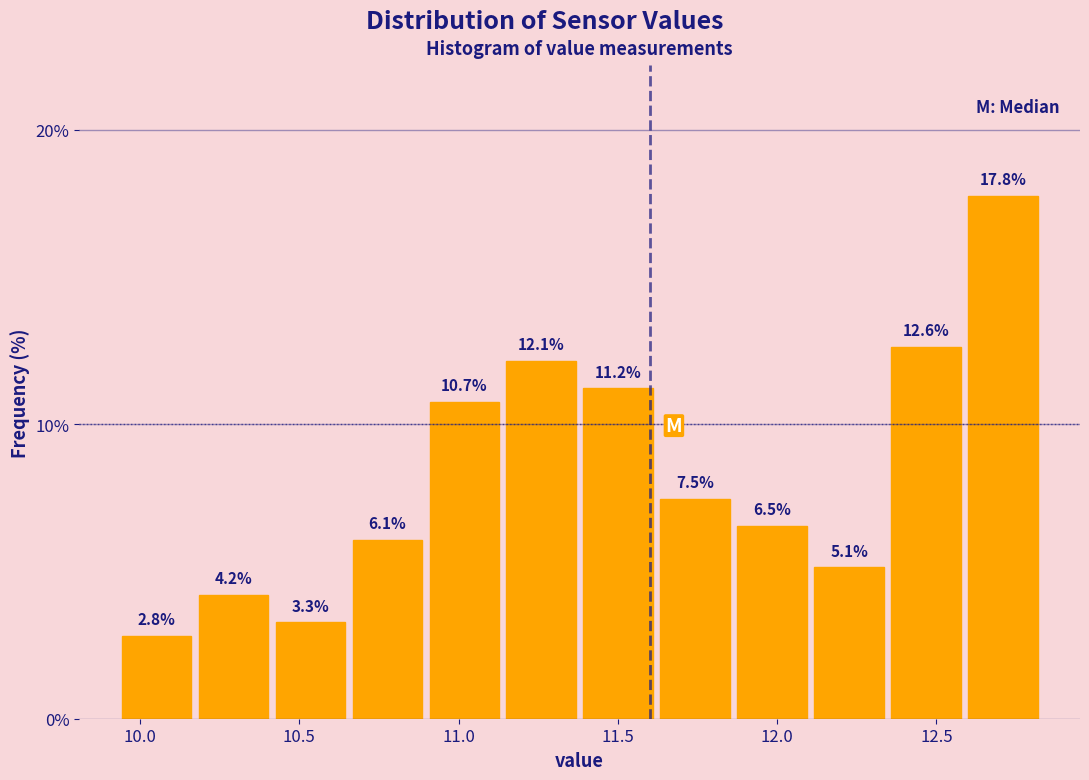

Reading left to right, list every bar in this chart as the range it spans on the x-axis followed by its height. The bar edges are not printed on the chart, so give them approximately, as read against the axis.

9.95 to 10.15: 2.8
10.15 to 10.40: 4.2
10.40 to 10.65: 3.3
10.65 to 10.90: 6.1
10.90 to 11.15: 10.7
11.15 to 11.40: 12.1
11.40 to 11.60: 11.2
11.60 to 11.85: 7.5
11.85 to 12.10: 6.5
12.10 to 12.35: 5.1
12.35 to 12.60: 12.6
12.60 to 12.85: 17.8